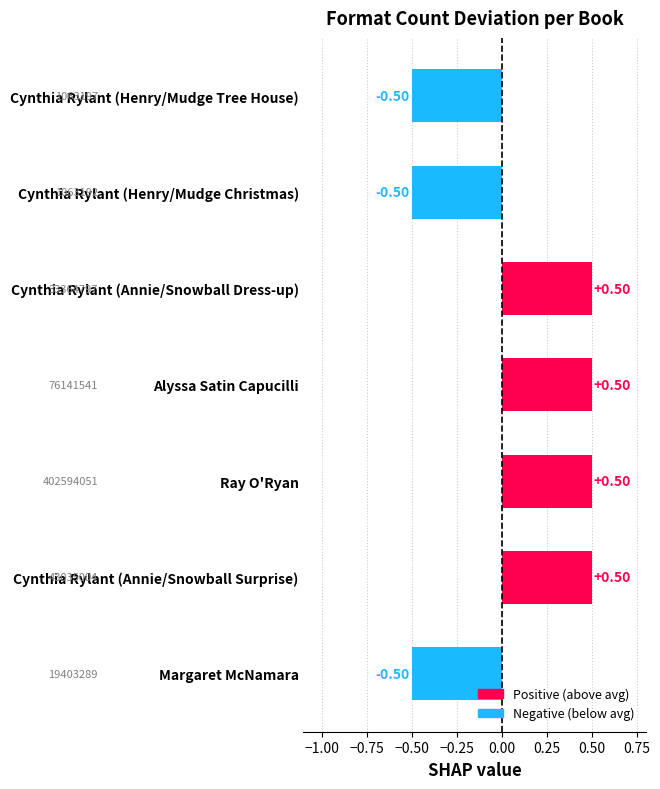

What is the change in value from Margaret McNamara to Ray O'Ryan?

+1.0